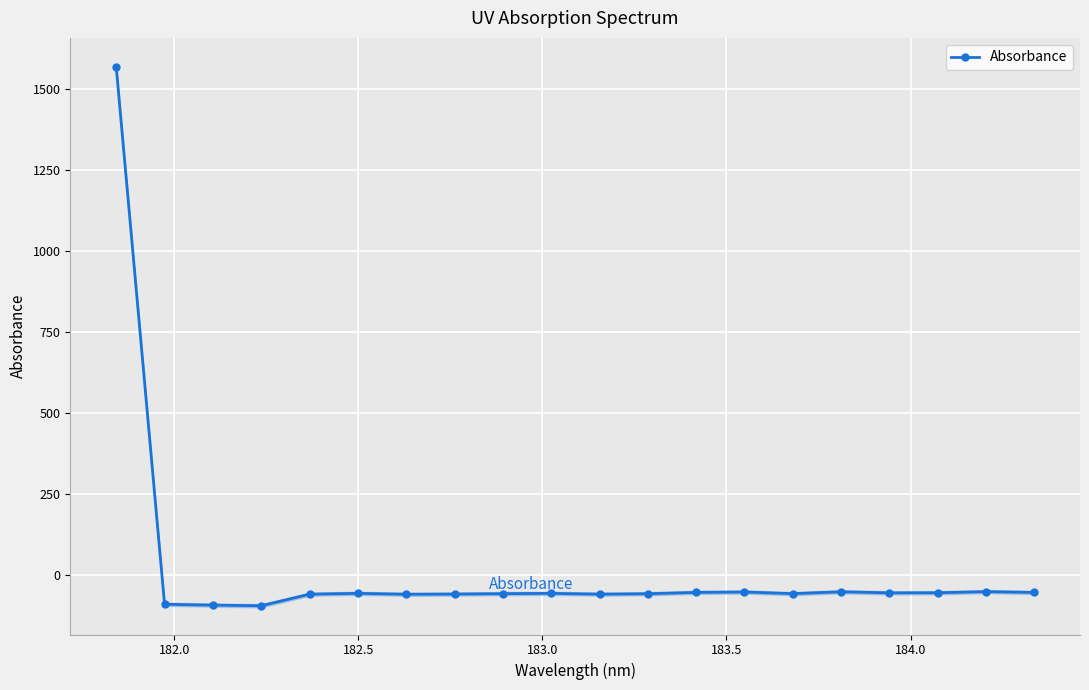

What is the lowest value of the Absorbance series?

-96.5